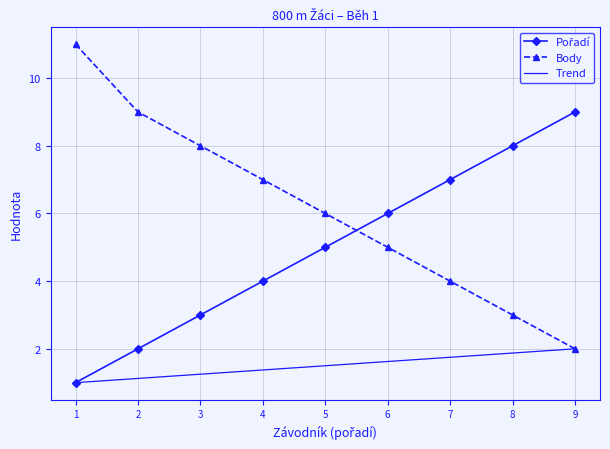

Is it true that Body equals 6 at 5?

True